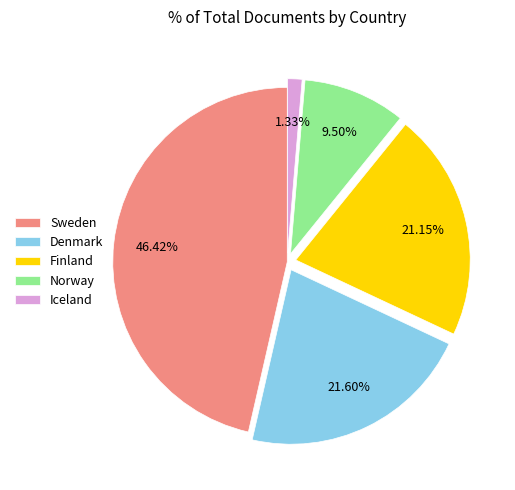

To the nearest percent, what is the difference between the largest and smallest slice percentages?

45%